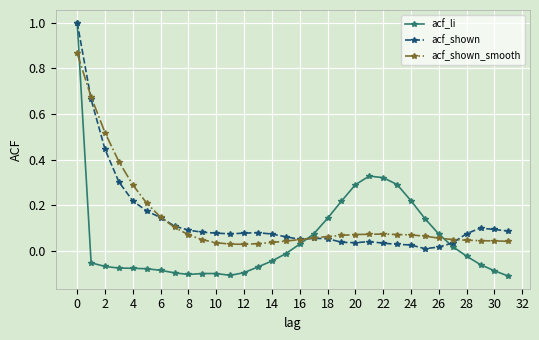

Which series has the widest spread of values?

acf_li